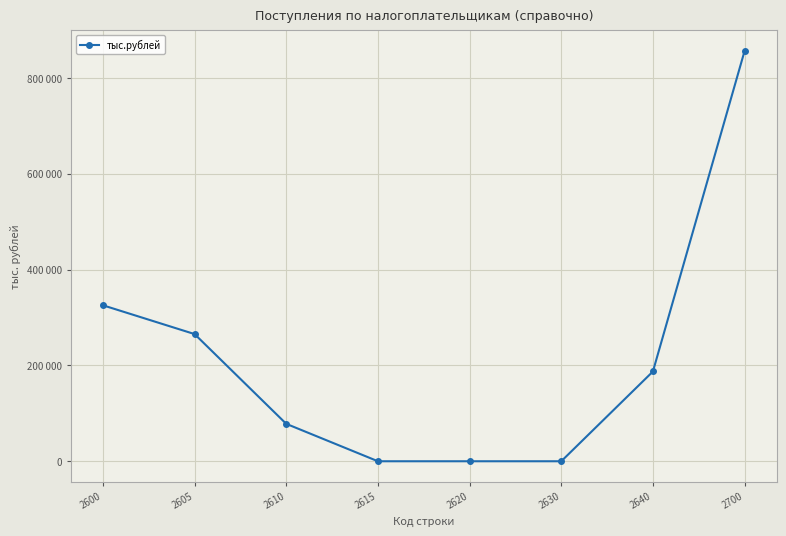

Rank the categories by value from highest to lowest.

2700, 2600, 2605, 2640, 2610, 2615, 2620, 2630